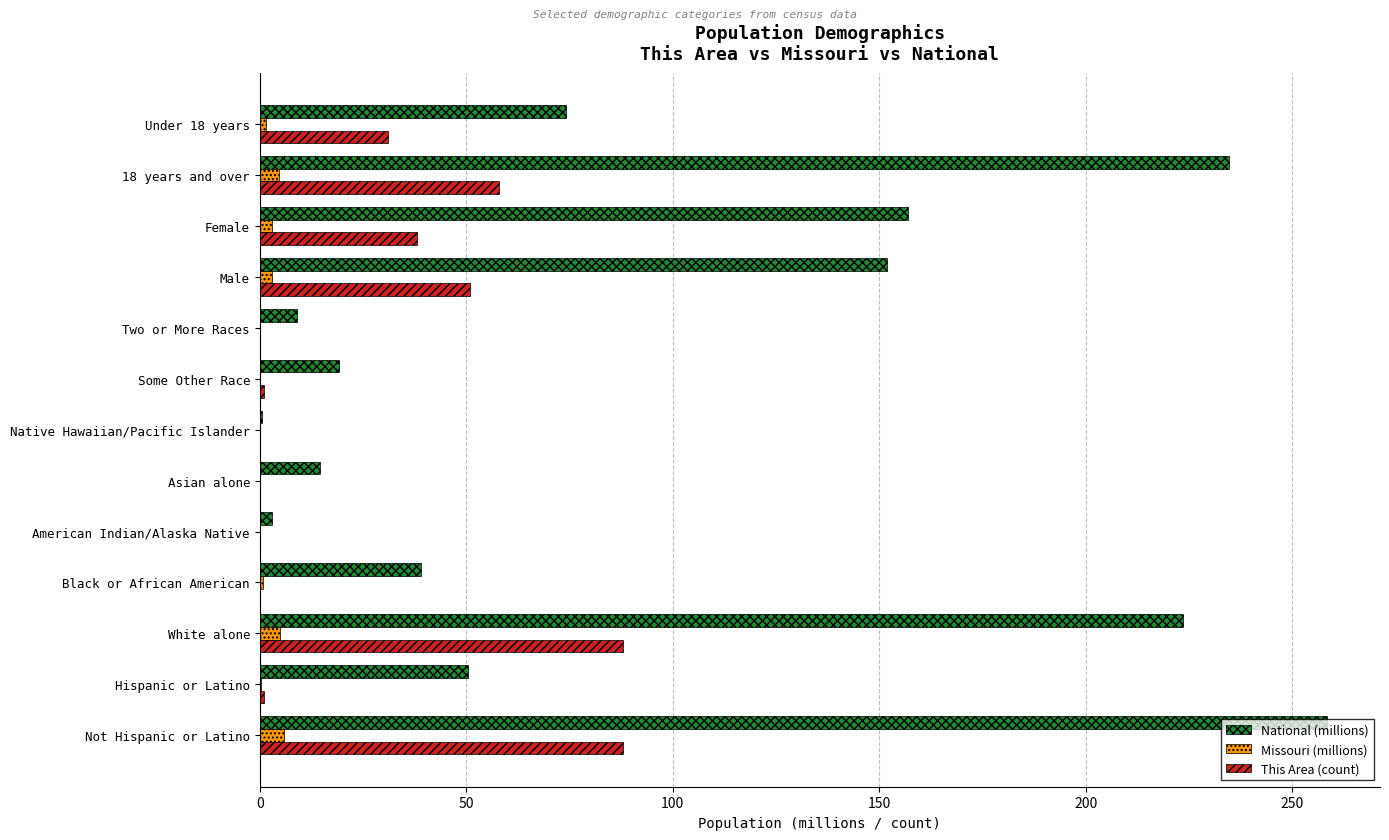

Between Some Other Race and Female, which series saw the biggest shift?

National (millions)